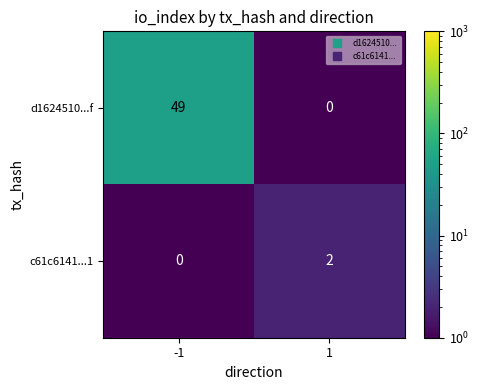

How many distinct data groups are displayed?

2